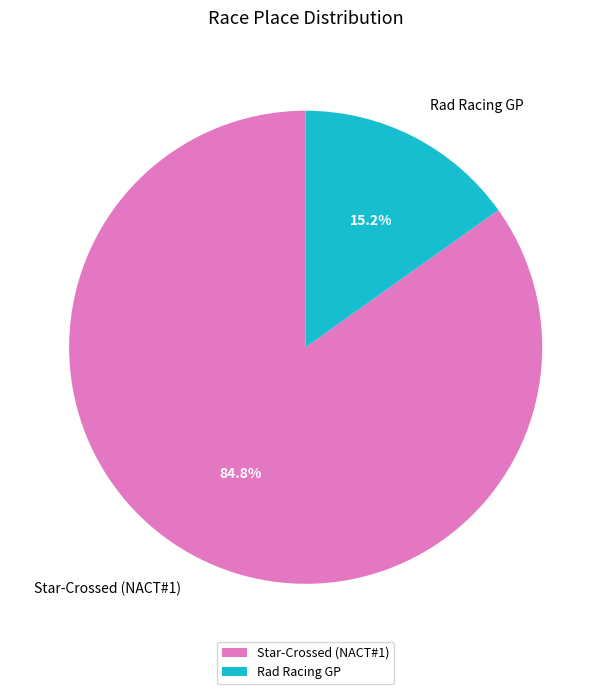

How many segments does this pie chart have?

2